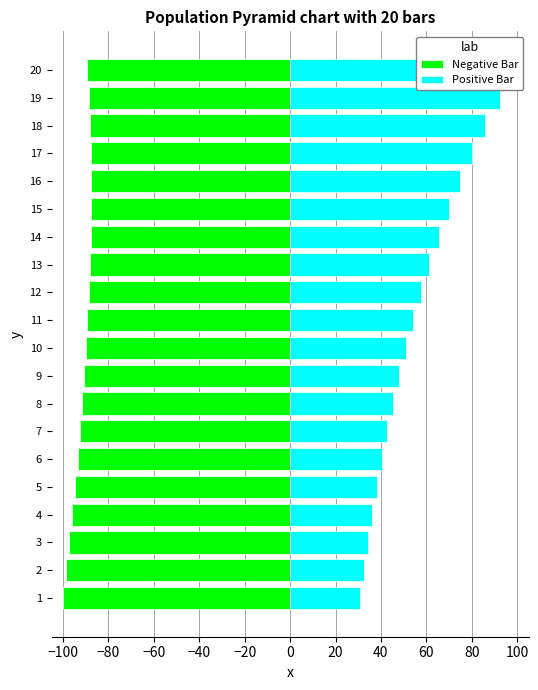

The value of Negative Bar at 2 is -98.6. True or false?

True